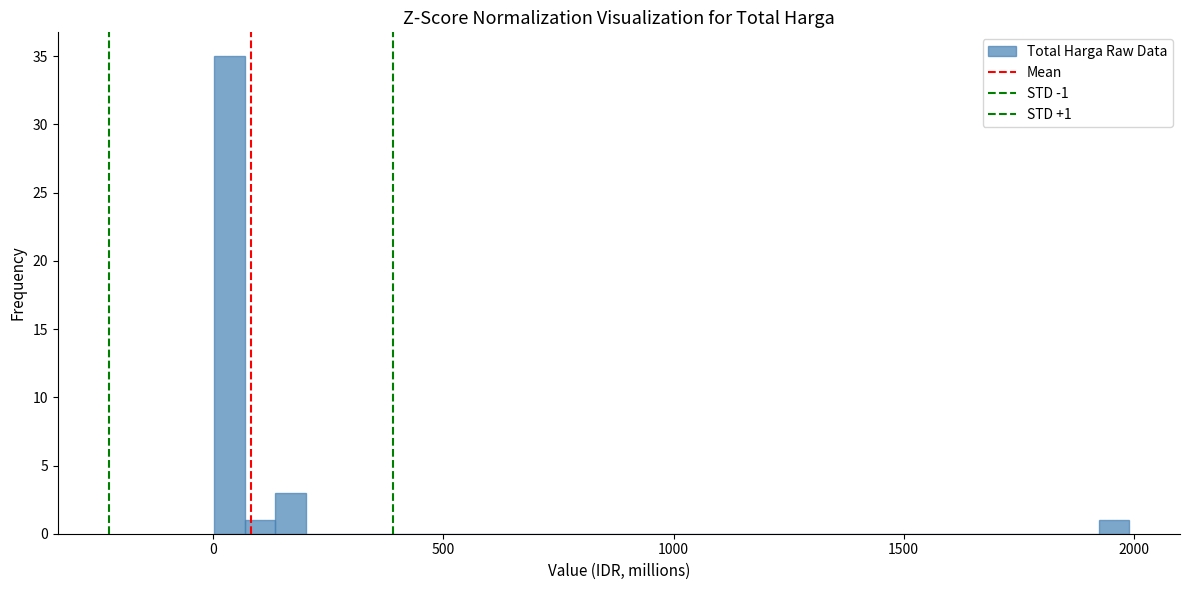

Read against the x-axis, roughly where is the centre of the tallest bar?

50